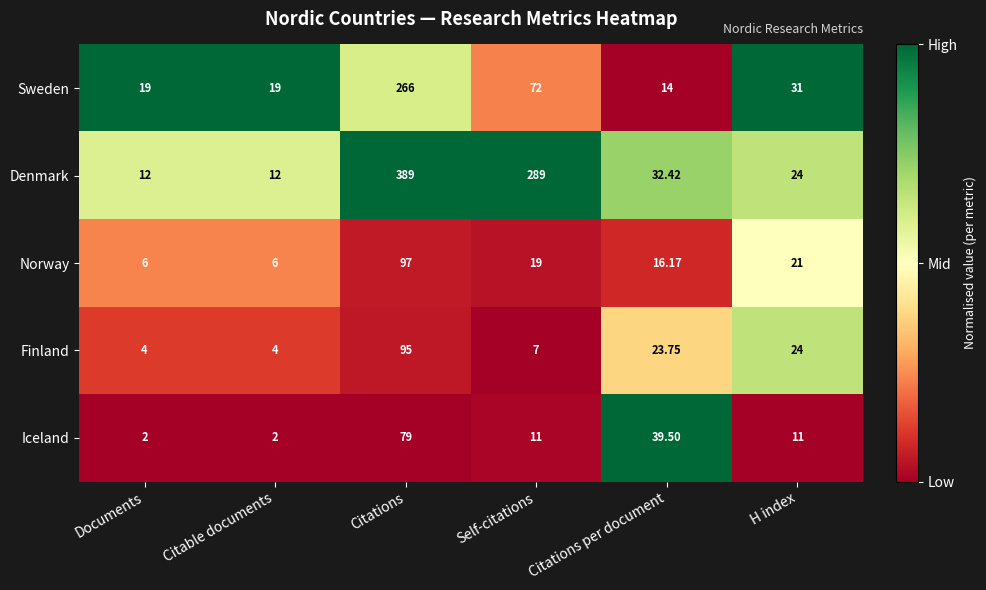

Where is Sweden nearest to the value 140?

Self-citations